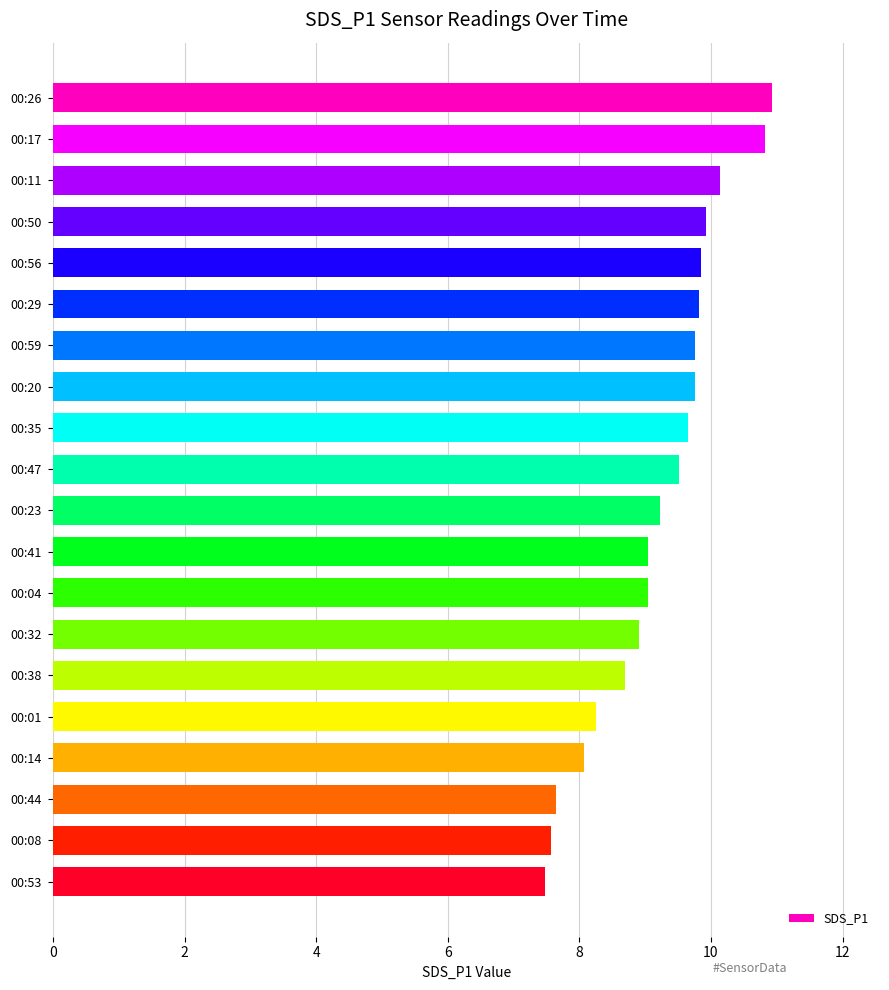

What is the minimum value shown in the chart?

7.5